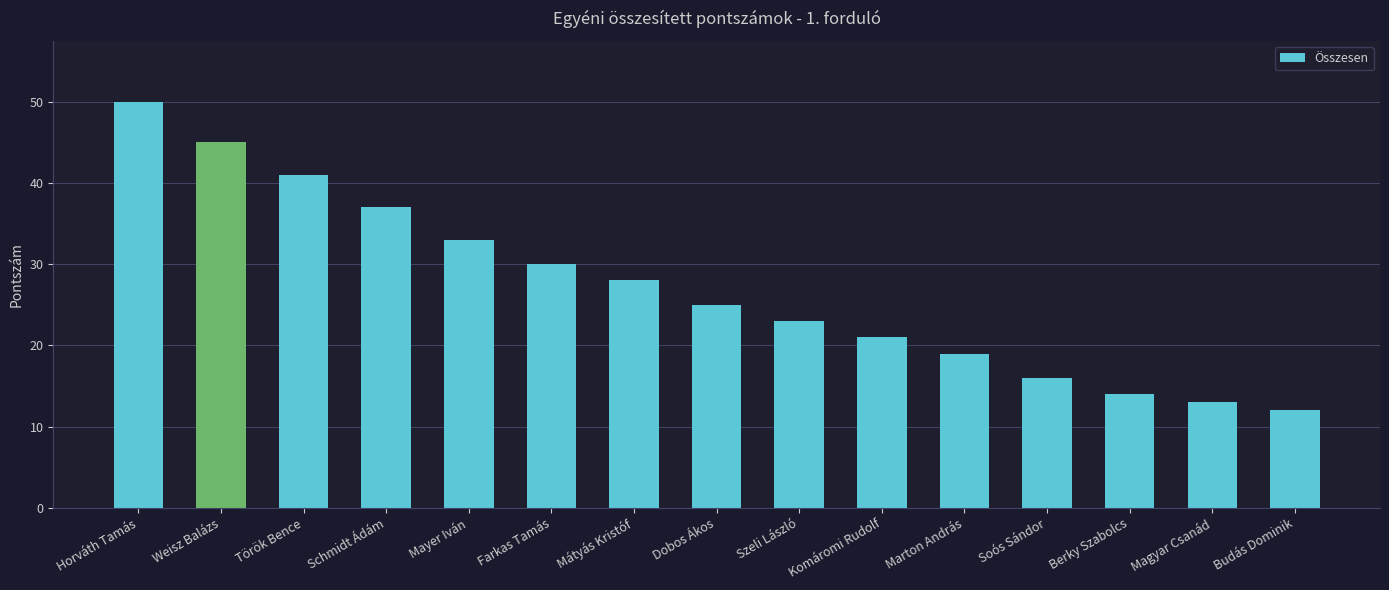

Approximately how many times larger is the value at Weisz Balázs compared to Schmidt Ádám?

1.2